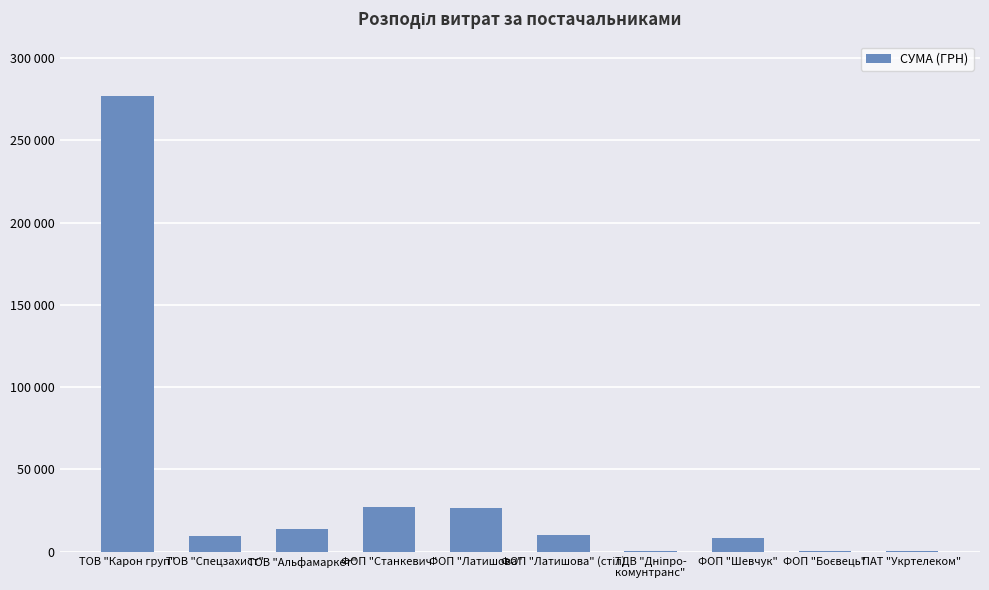

Where does the data first go above 10328?

ТОВ "Карон груп"